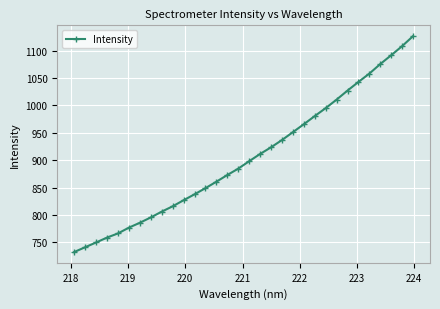

What is the value of the 23rd point from the left?

980.6